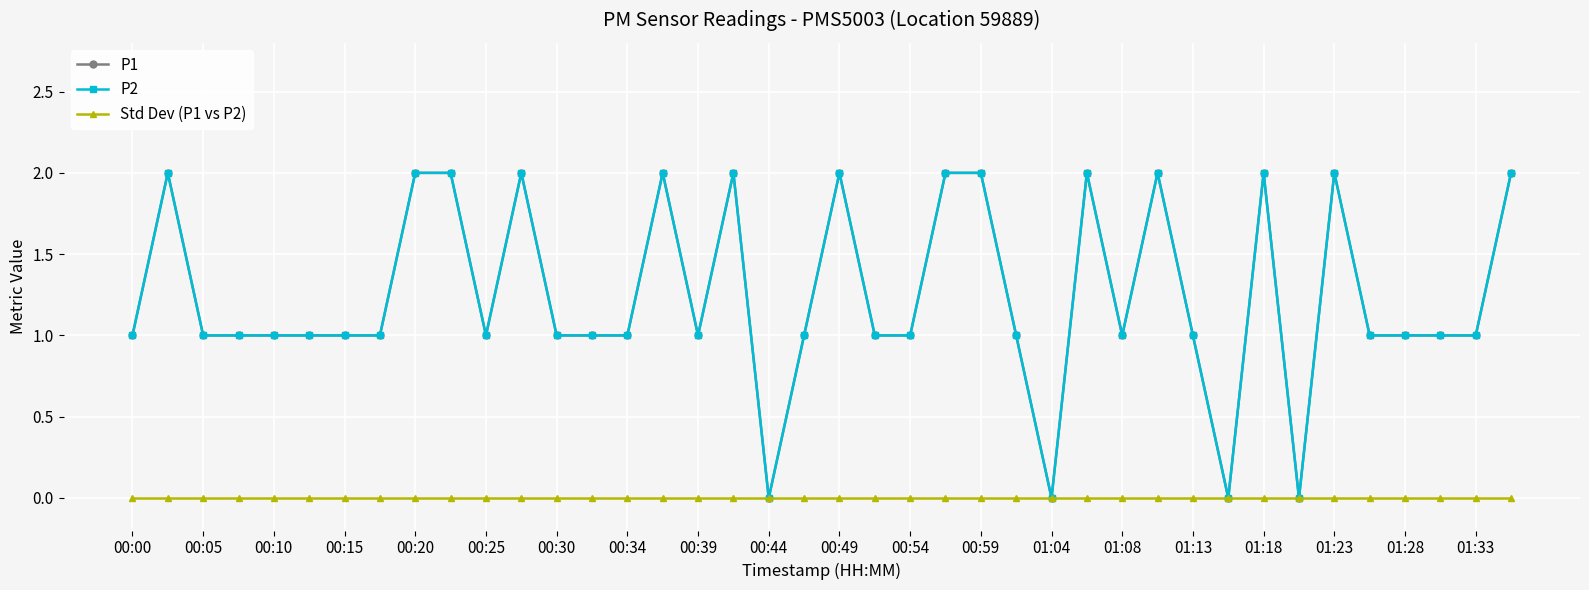

Does the chart have visible grid lines?

Yes